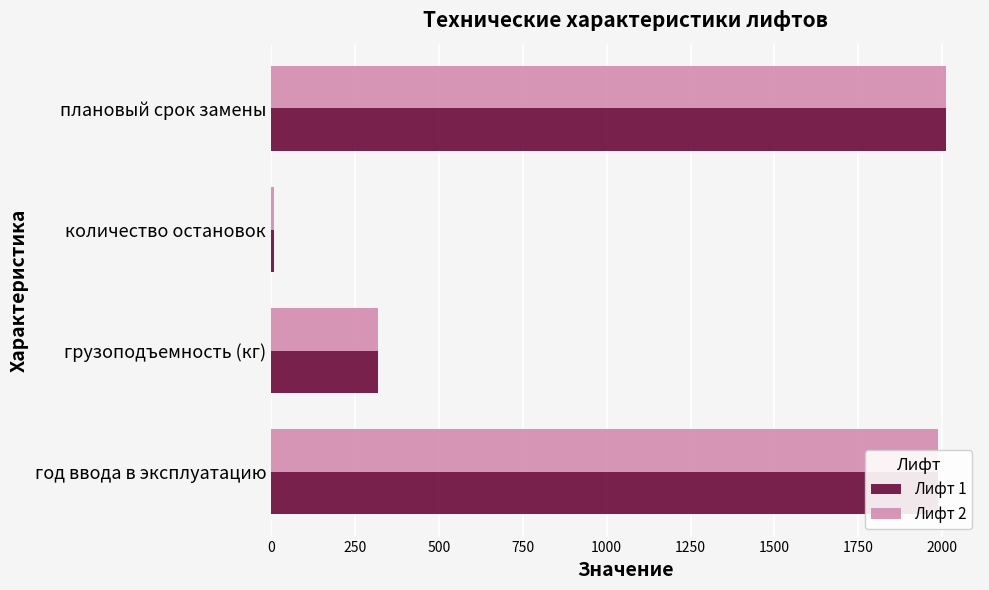

Which category has the lowest value across all series?

количество остановок